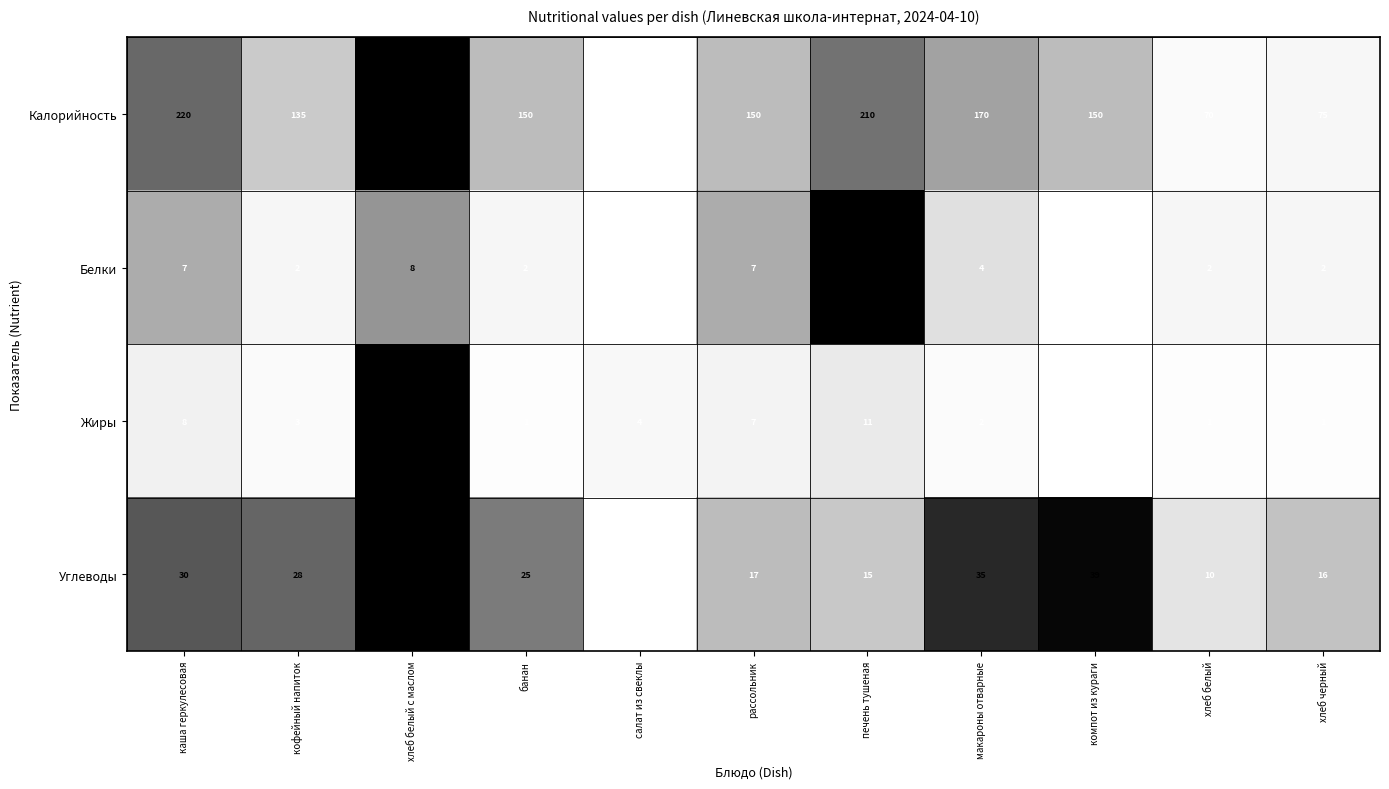

Rank the series by their maximum value, from lowest to highest.

Белки, Углеводы, Жиры, Калорийность